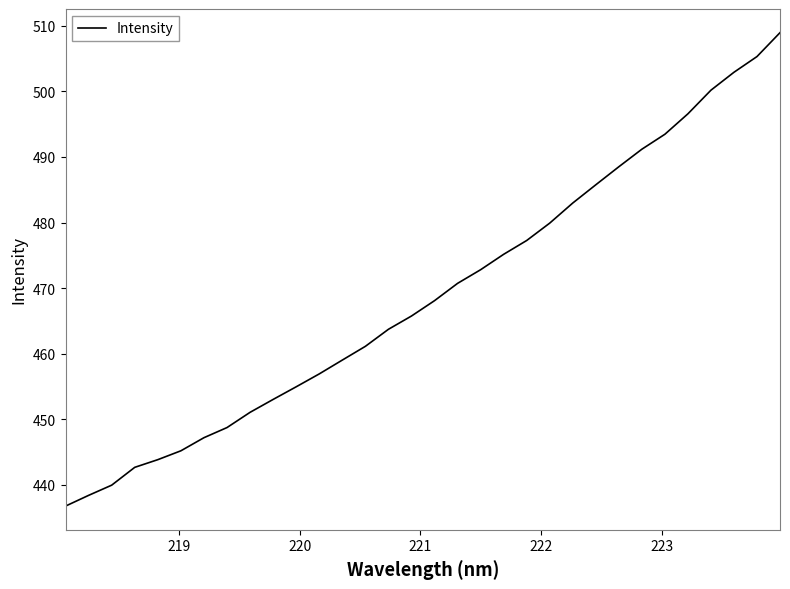

What is the greatest value displayed?

509.0